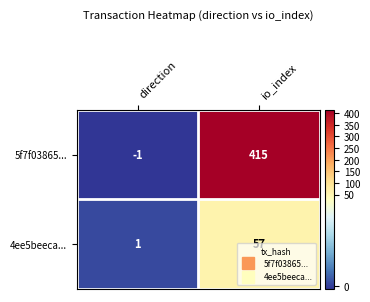

What is the approximate value of 4ee5beeca... at io_index, to the nearest 10?

60